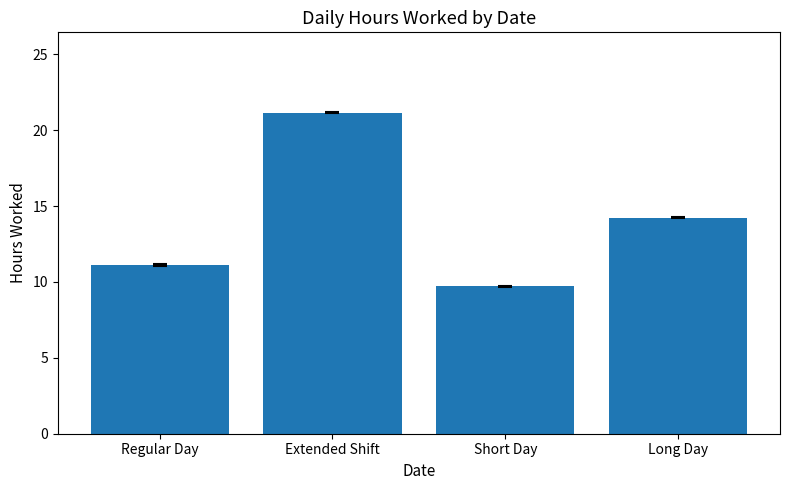

What is the sum of the values at Extended Shift and Short Day?

30.9